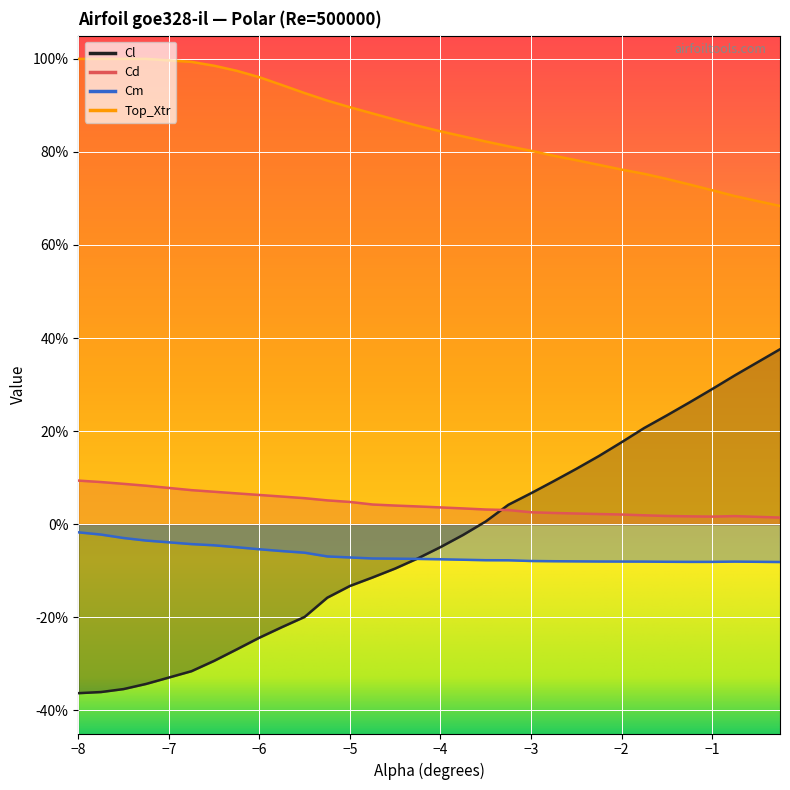

Which series has the largest total across all categories?

Top_Xtr